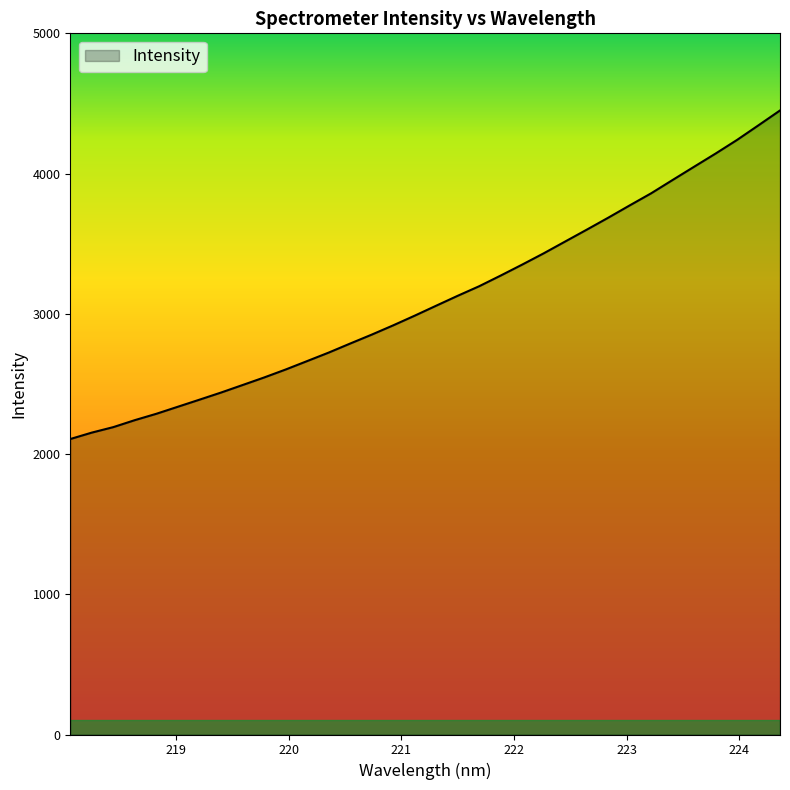

What is the minimum value shown in the chart?

2107.1